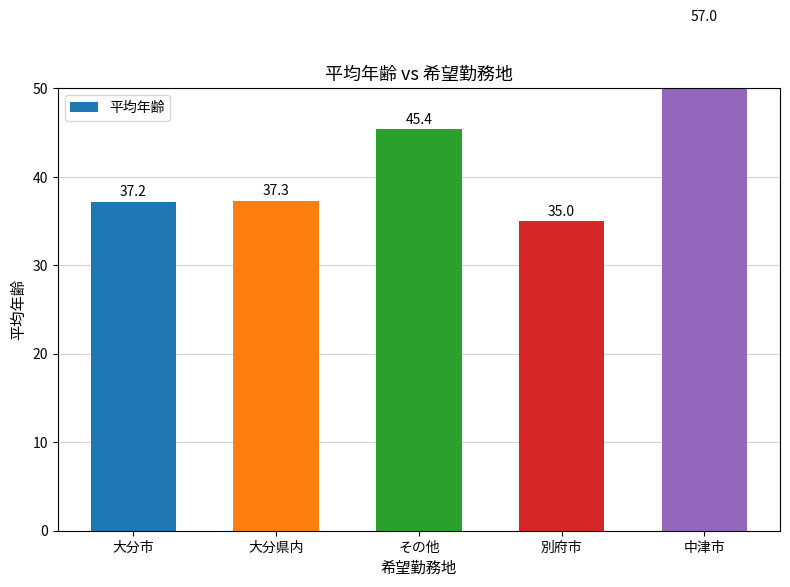

What value does the data have at その他?

45.4